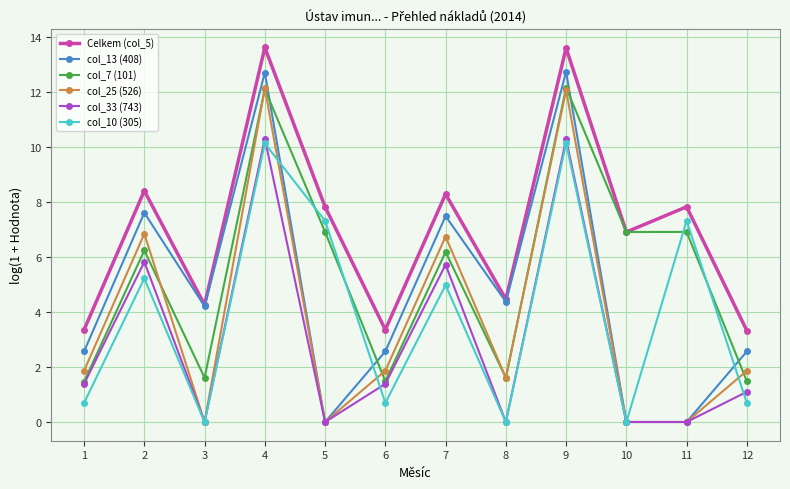

Where is col_10 (305) nearest to the value 5?

7